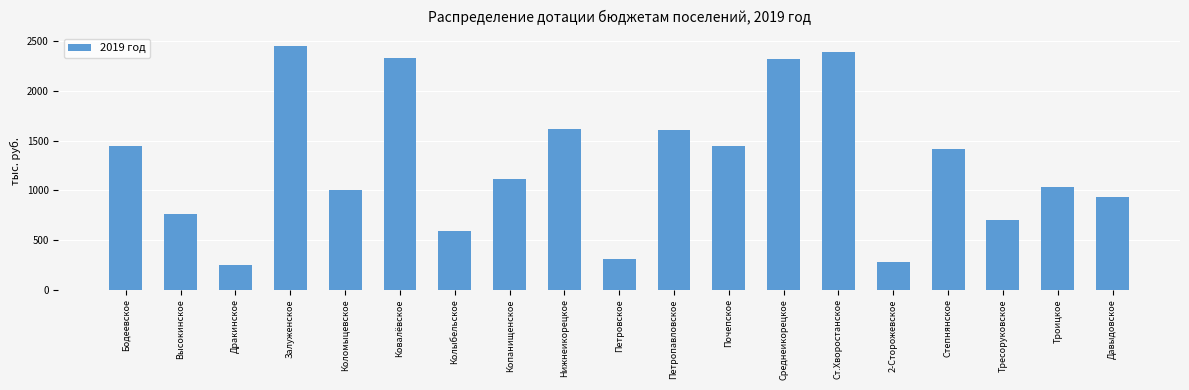

How many bars are there in total?

19